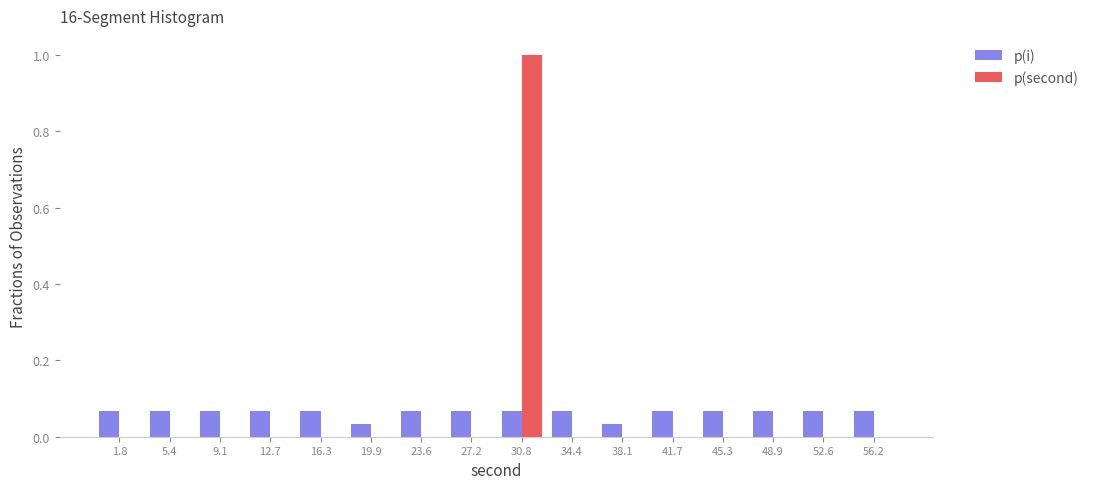

Reading left to right, list every range on the x-axis with the height of the bar of each series over it. Neither the bar edges nor the heights are printed on the chart, so give them approximately, as read against the axes.

0.0 to 3.5: p(i)=0.06	p(second)=0
3.5 to 7.5: p(i)=0.06	p(second)=0
7.5 to 11.0: p(i)=0.06	p(second)=0
11.0 to 14.5: p(i)=0.06	p(second)=0
14.5 to 18.0: p(i)=0.06	p(second)=0
18.0 to 22.0: p(i)=0.04	p(second)=0
22.0 to 25.5: p(i)=0.06	p(second)=0
25.5 to 29.0: p(i)=0.06	p(second)=0
29.0 to 32.5: p(i)=0.06	p(second)=1.00
32.5 to 36.5: p(i)=0.06	p(second)=0
36.5 to 40.0: p(i)=0.04	p(second)=0
40.0 to 43.5: p(i)=0.06	p(second)=0
43.5 to 47.0: p(i)=0.06	p(second)=0
47.0 to 51.0: p(i)=0.06	p(second)=0
51.0 to 54.5: p(i)=0.06	p(second)=0
54.5 to 58.0: p(i)=0.06	p(second)=0